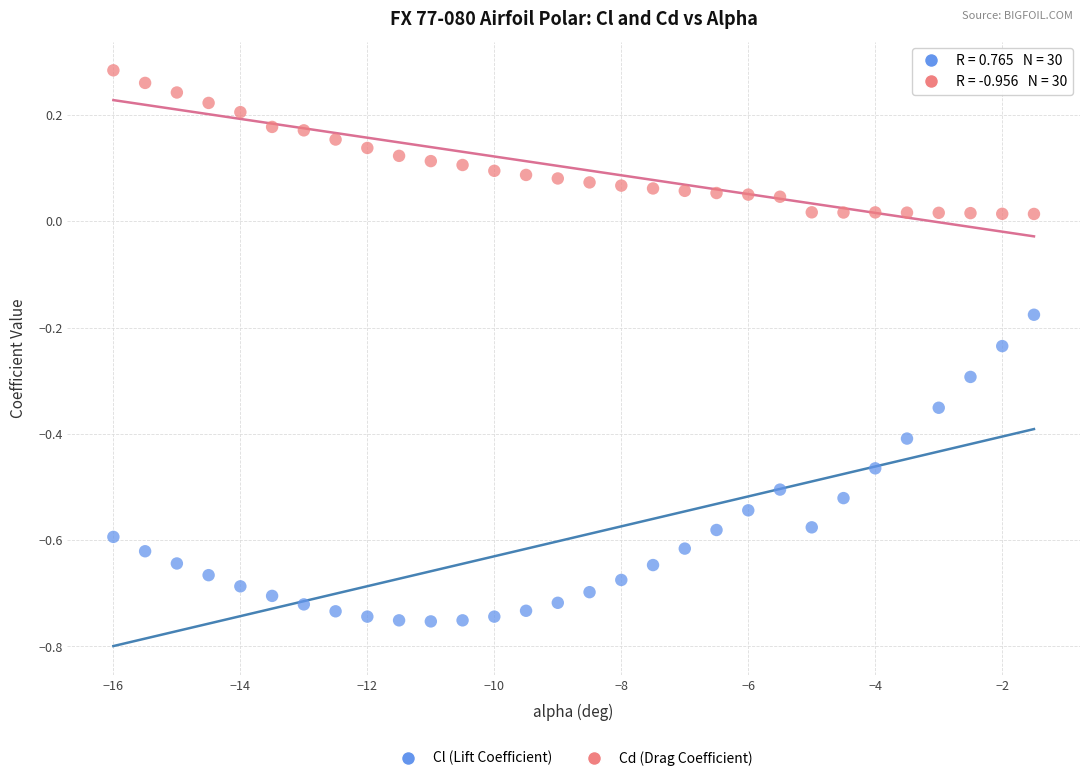

Across all data points, what is the range of Y values (max minus min)?

1.0